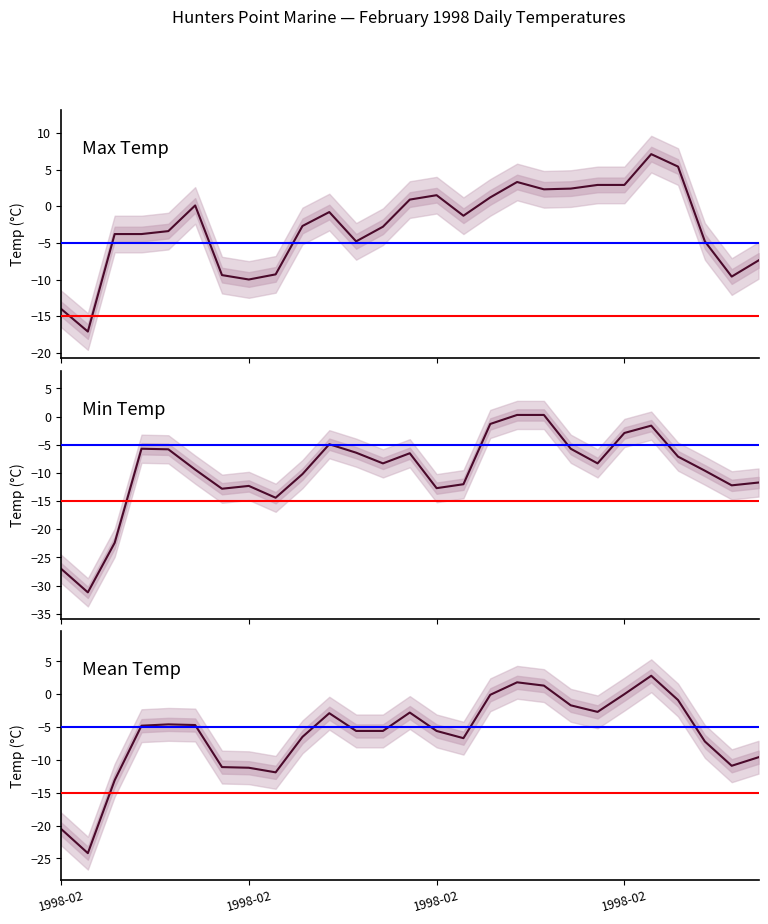

True or false: Max Temp (°C) and Mean Temp (°C) intersect in this chart.

False